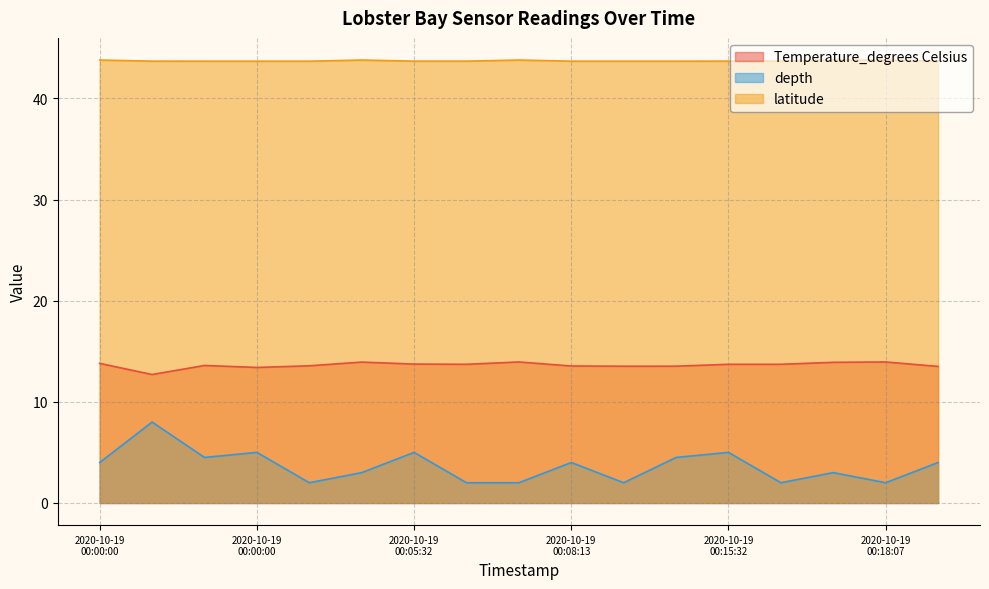

How many data points in Temperature_degrees Celsius are less than 13?

1